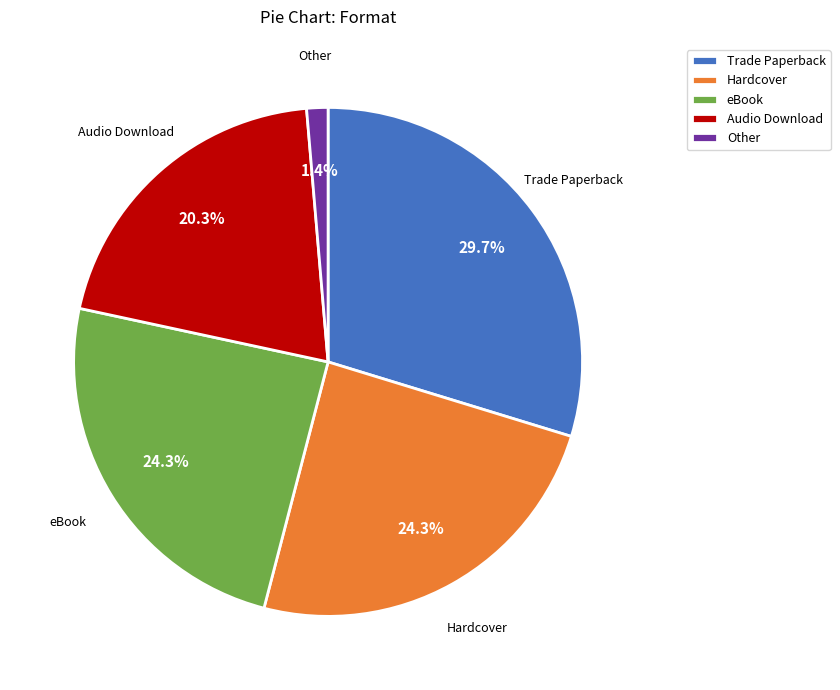

Which category has the biggest portion of the pie?

Trade Paperback